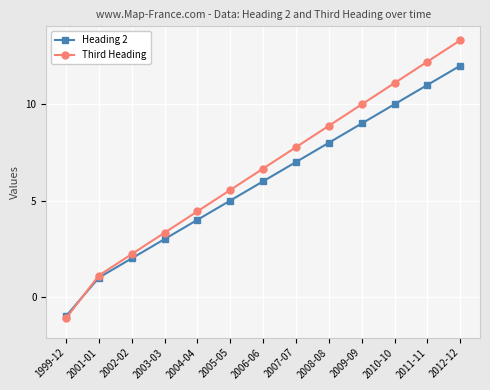

What is the label of the 9th point from the right?

2004-04